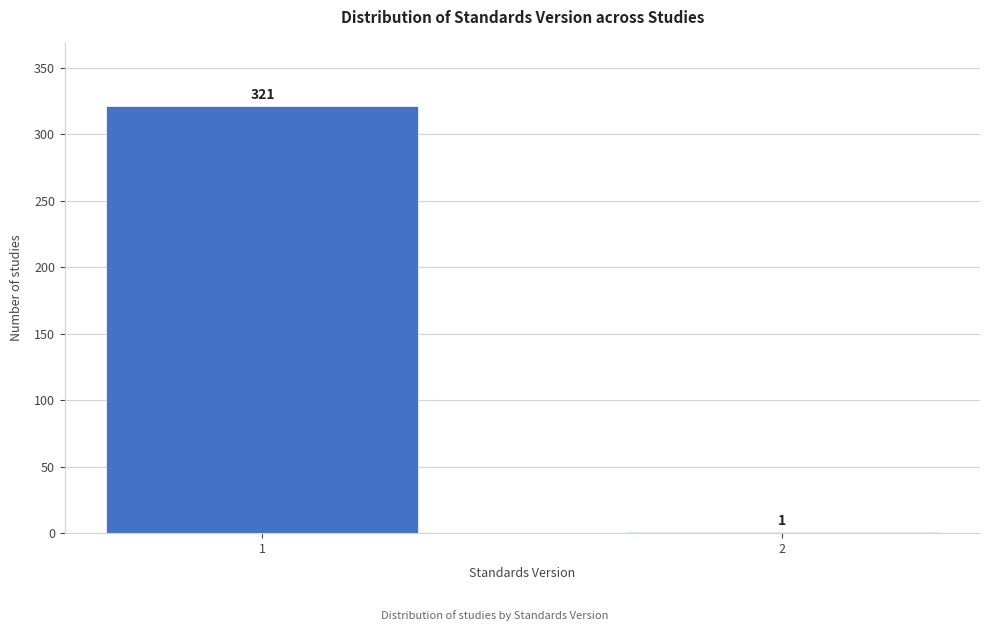

Reading right to left, extract all data points from this chart.

2=1	1=321